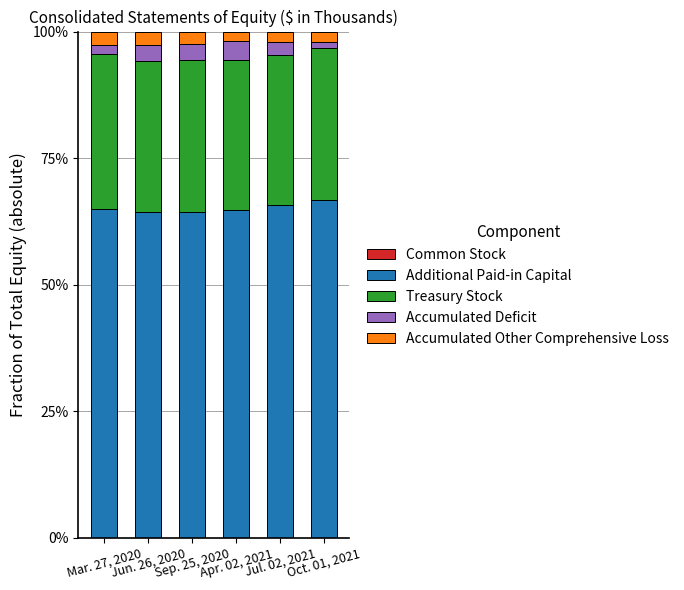

Does the chart contain stacked bars?

Yes